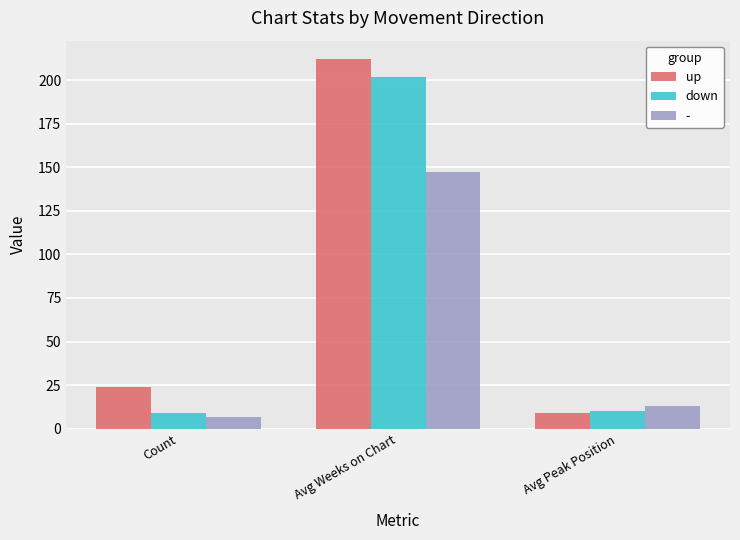

Between Count and Avg Weeks on Chart, which series saw the biggest shift?

down